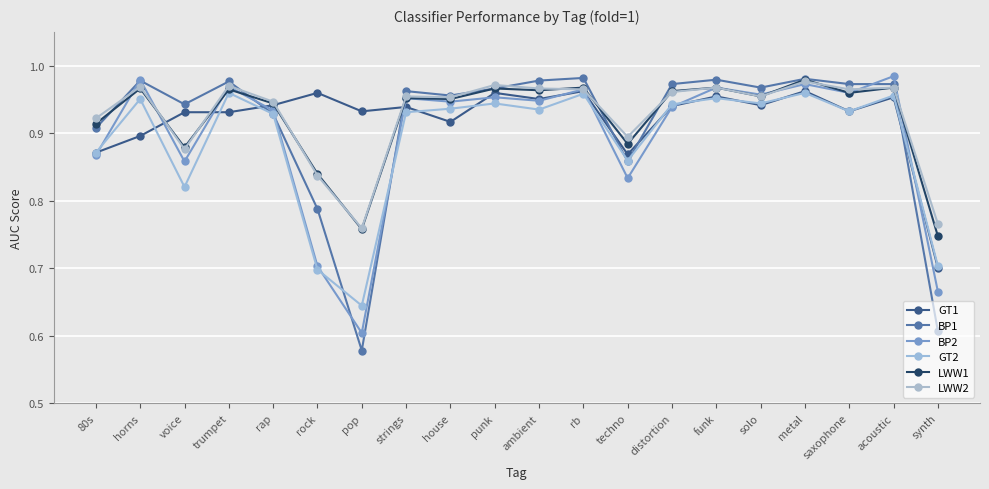

List the labels in order of BP2 value, smallest first.

pop, synth, rock, techno, voice, 80s, rap, distortion, house, ambient, strings, punk, solo, saxophone, rb, funk, trumpet, metal, horns, acoustic